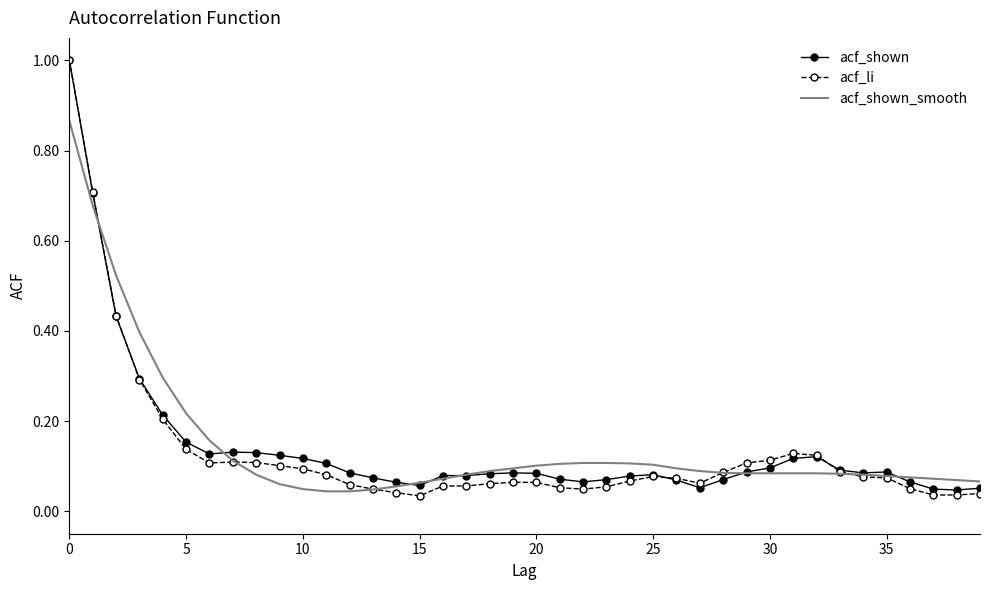

Is it true that acf_shown_smooth equals 0.0 at 20?

False